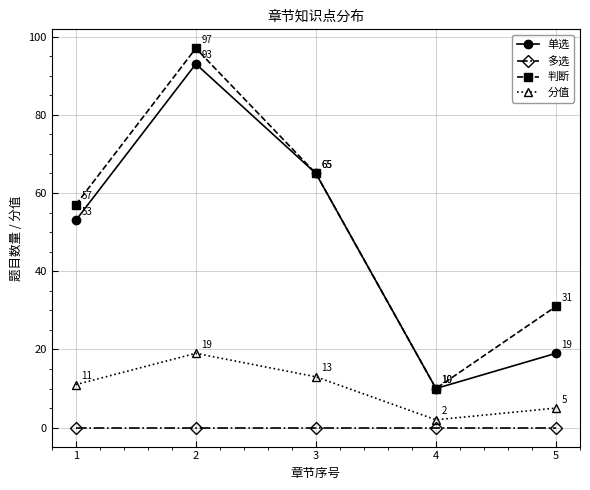

How many series are shown in this chart?

4